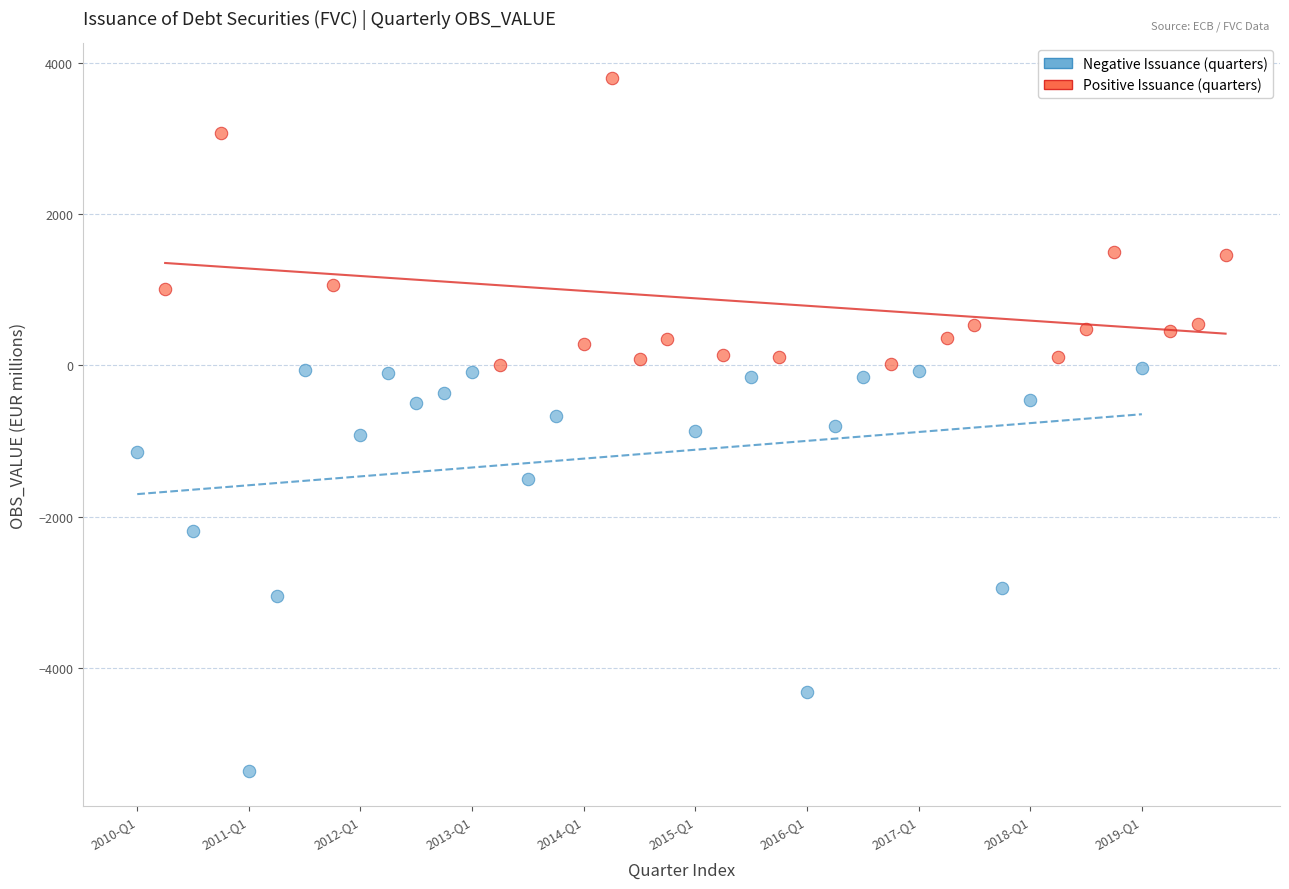

What are all the series names shown in the legend?

Negative Issuance (quarters), Positive Issuance (quarters)